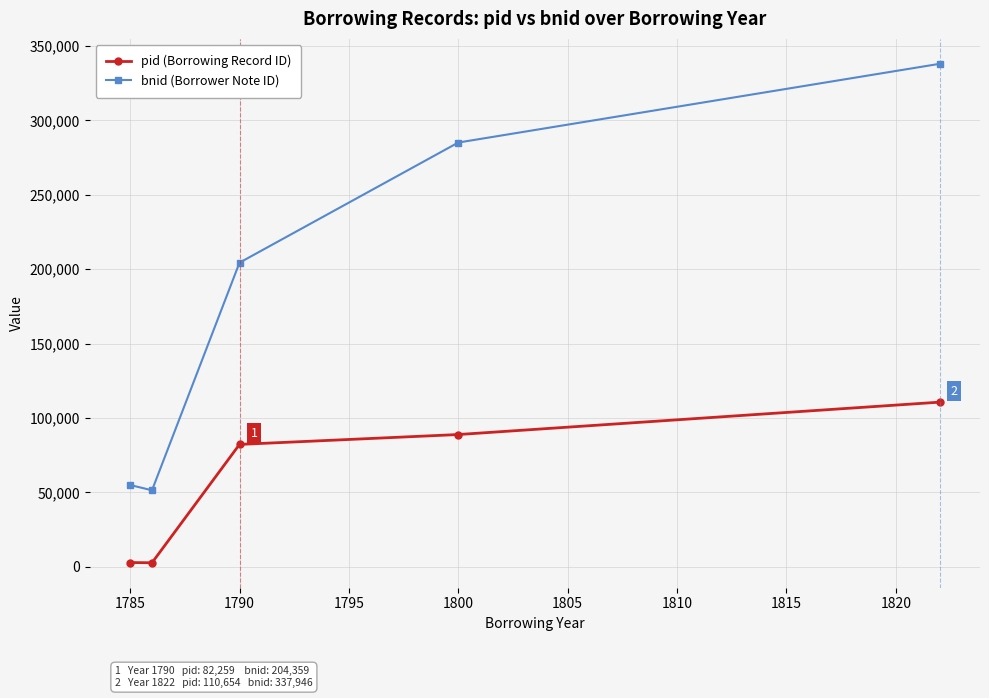

What is the minimum value for bnid (Borrower Note ID)?

51440